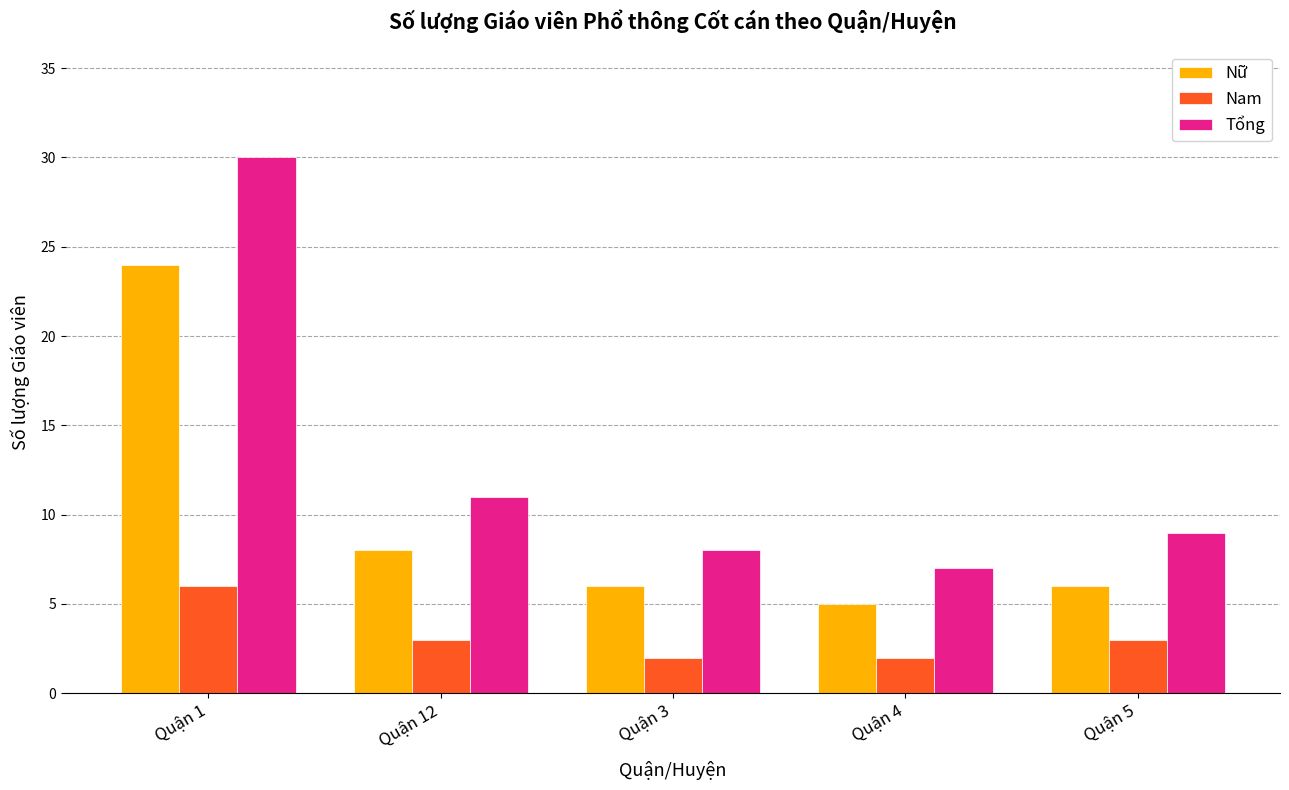

What is the sum of all Tổng values?

65